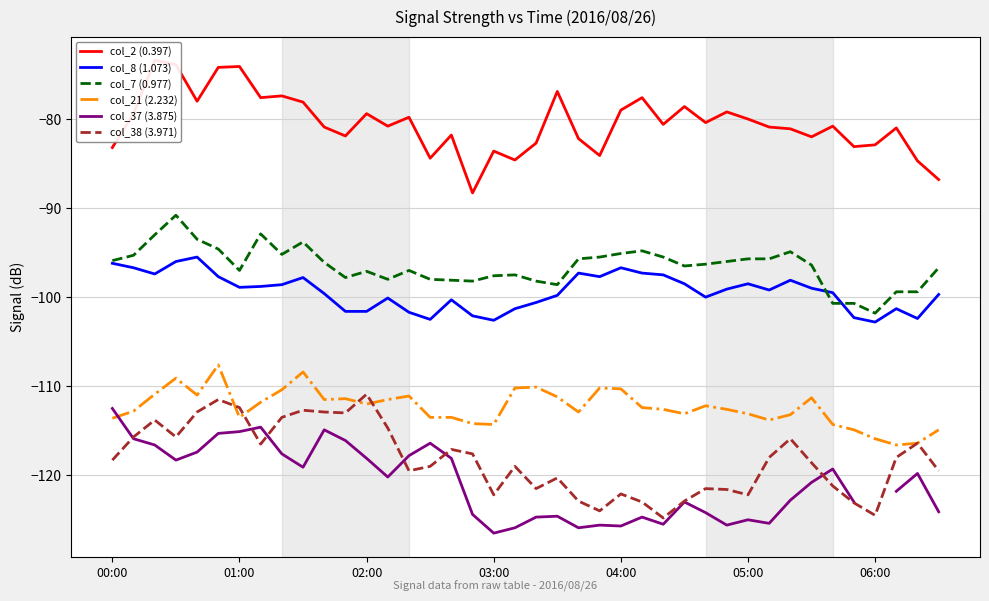

True or false: col_38 (3.971) and col_2 (0.397) cross at least once.

False